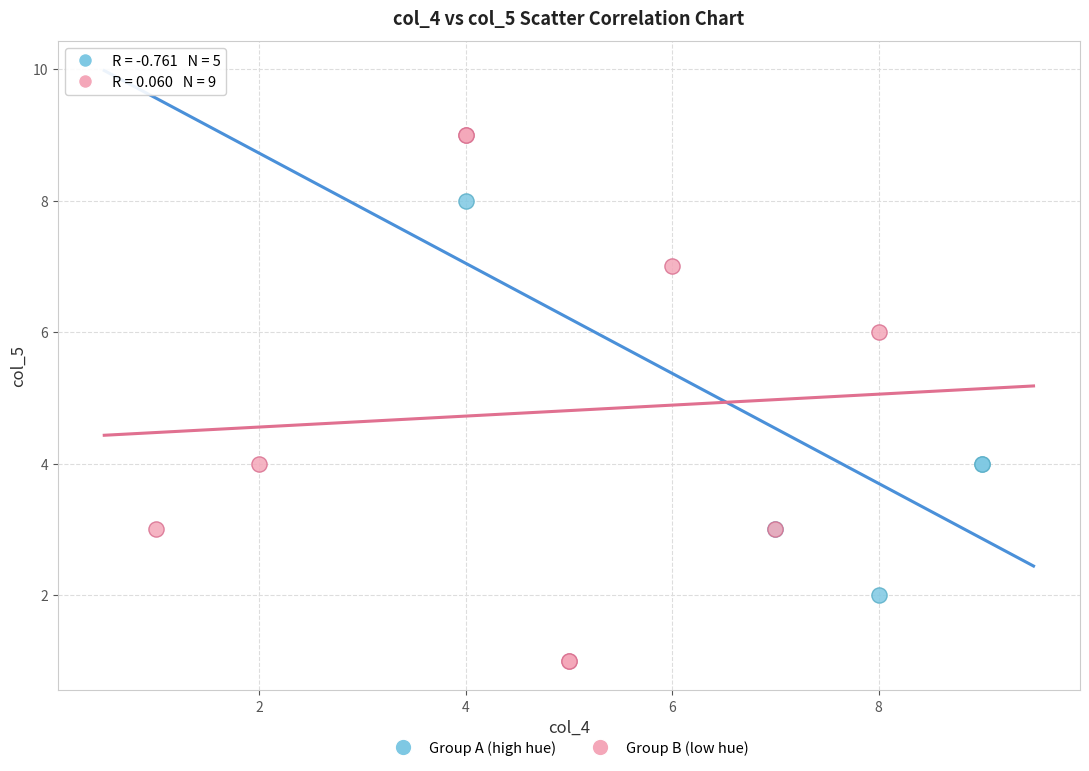

What are all the series names shown in the legend?

Group A (high hue), Group B (low hue)